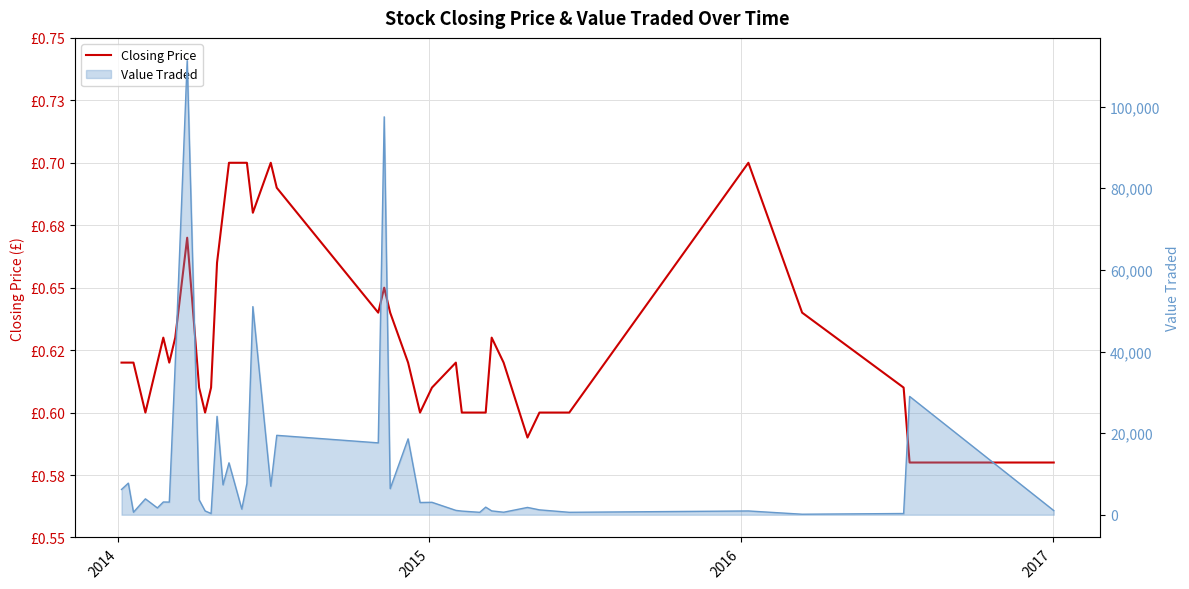

Count the number of categories in the chart.

40